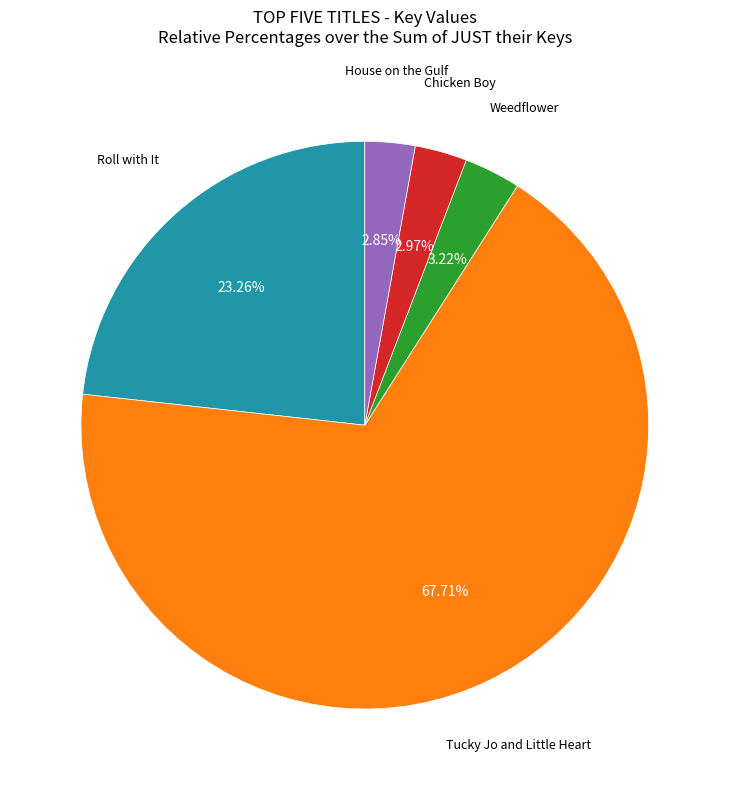

What percentage is the Tucky Jo and Little Heart slice, to the nearest percent?

68%